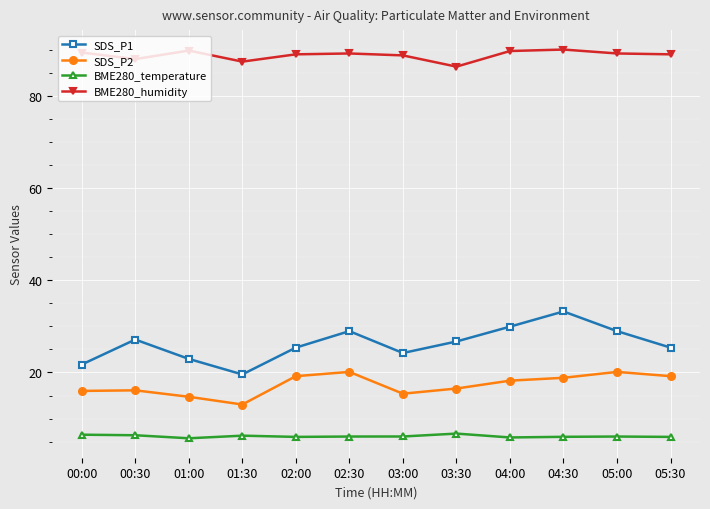

What is the sum of all SDS_P1 values?

314.3